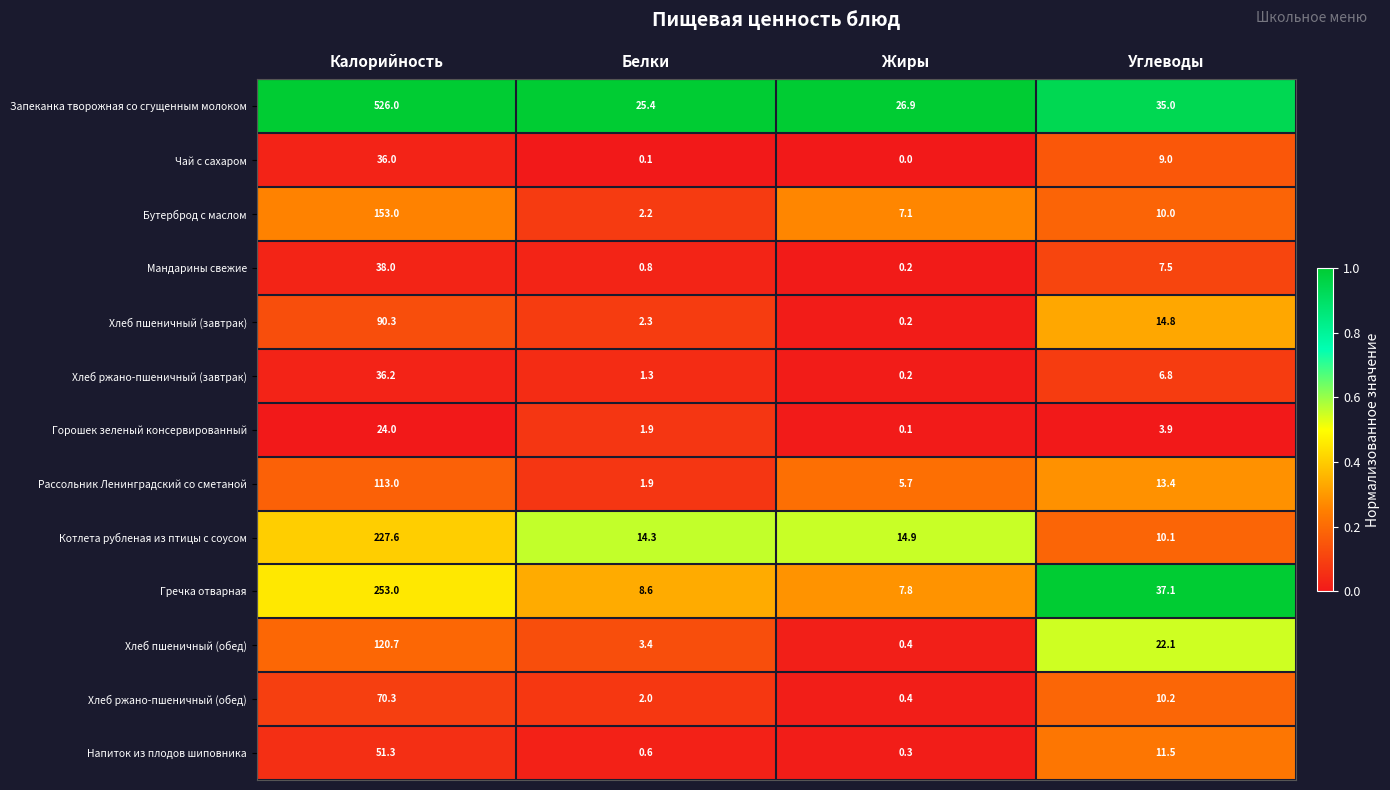

What is the difference between the highest and lowest values at Углеводы?

33.2